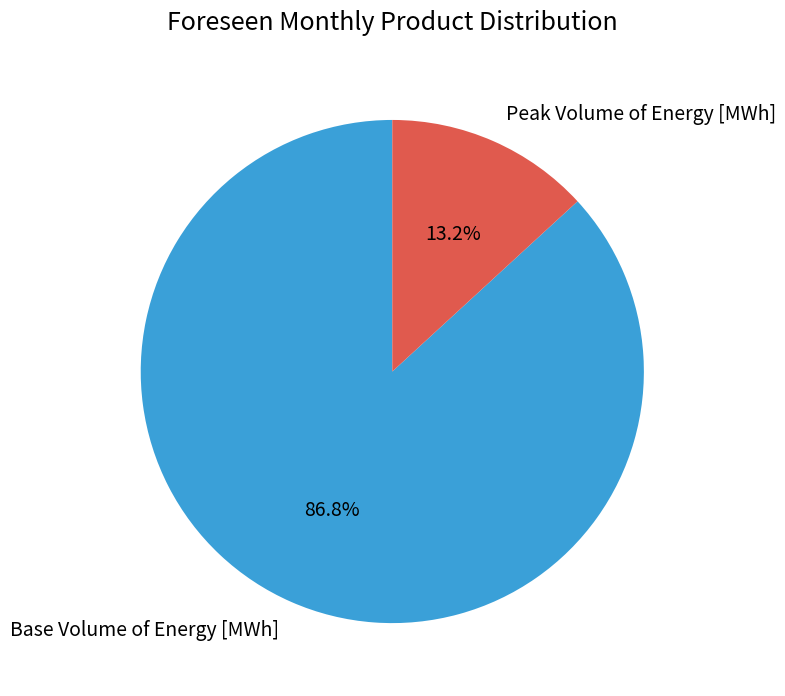

Which slice is the largest?

Base Volume of Energy [MWh]